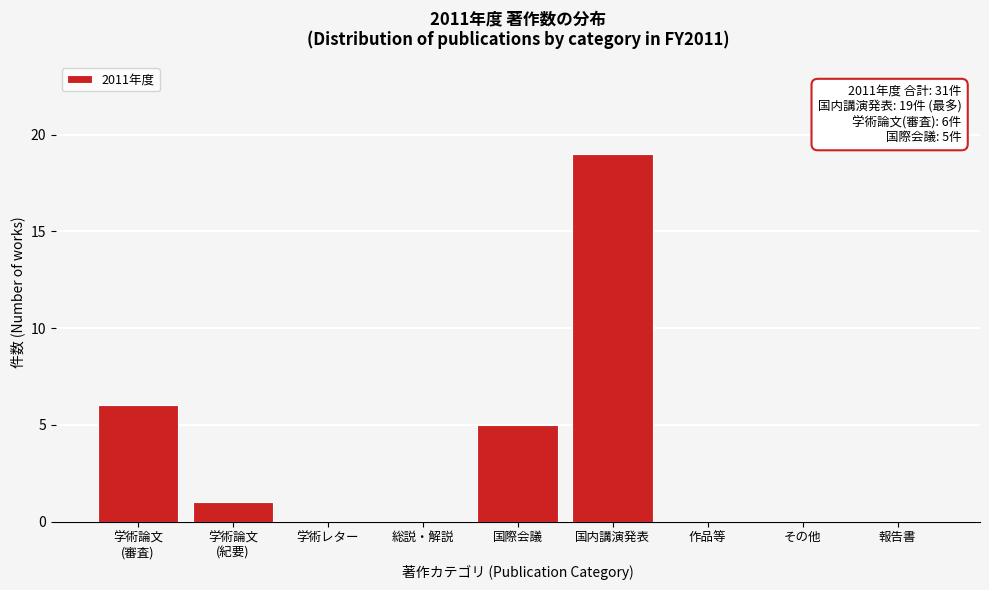

Which category has the highest value across all series?

国内講演発表